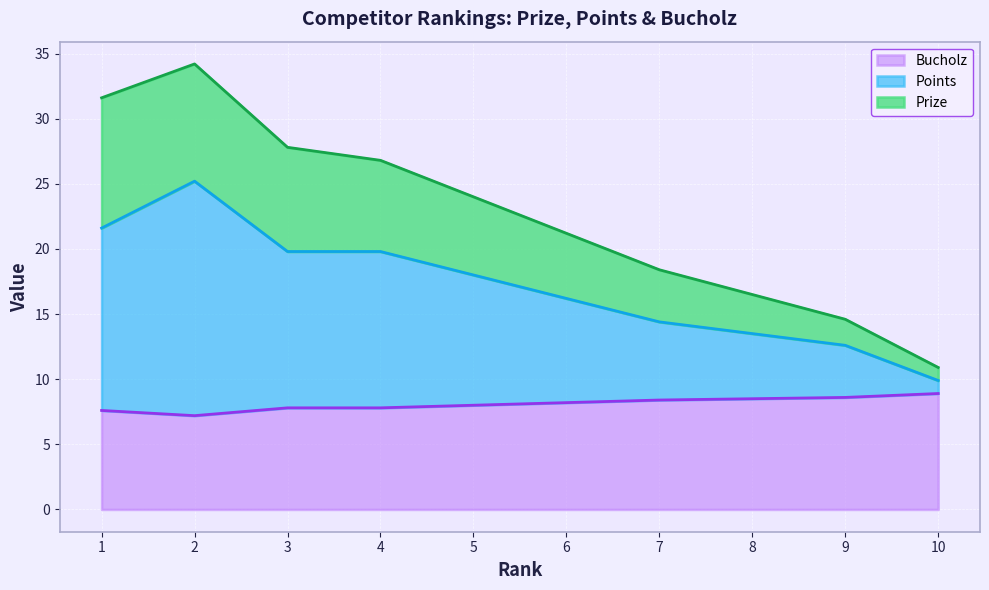

True or false: Points and Prize cross at least once.

False